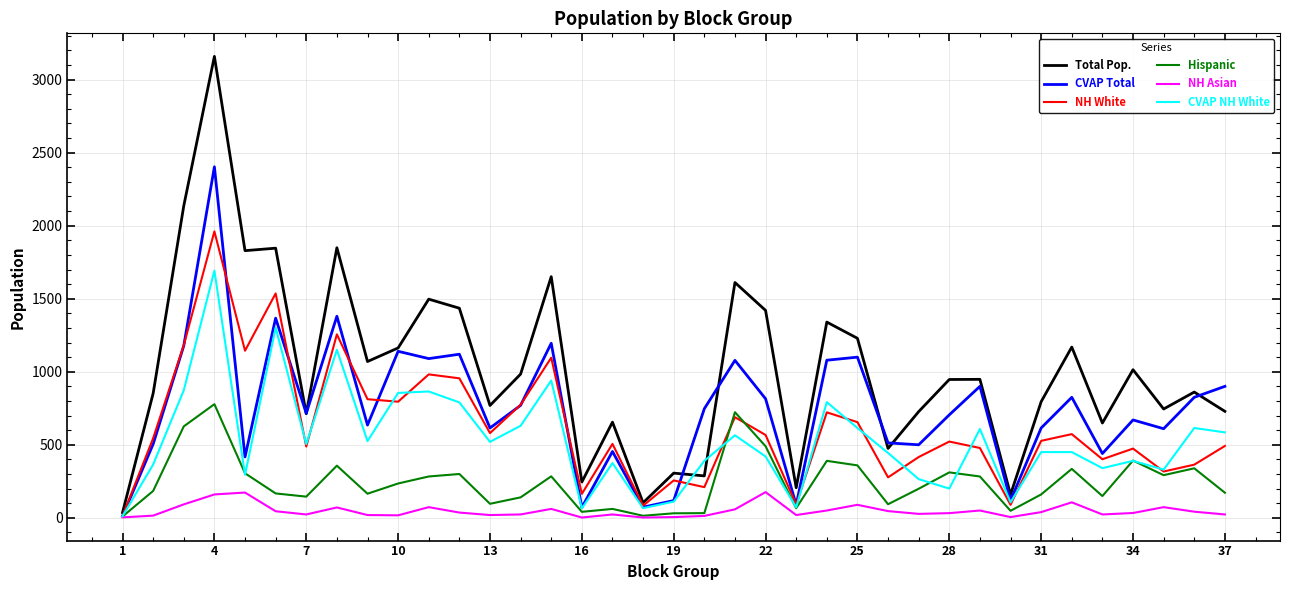

Which series has the largest total across all categories?

Total Pop.